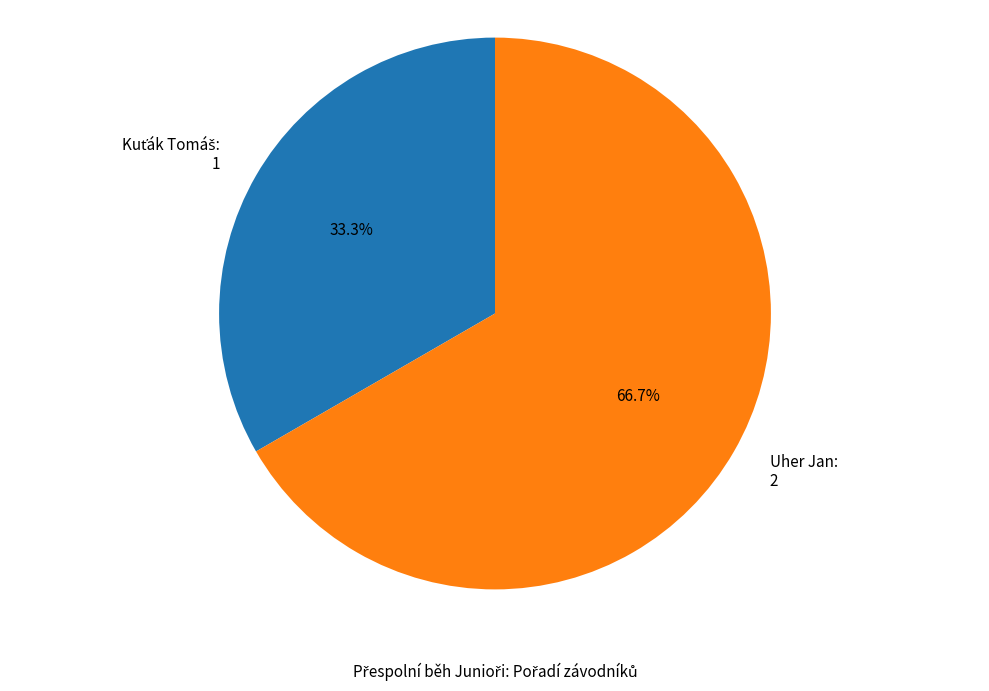

What percentage is NOT represented by Uher Jan: 2?

33.3%